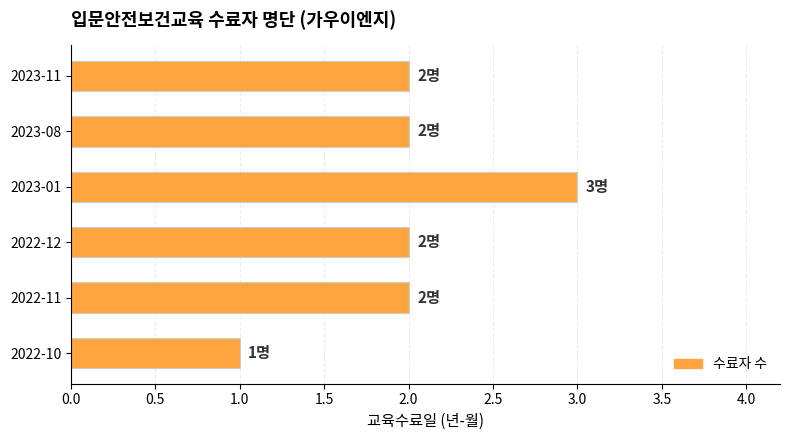

Reading bottom to top, list all the values displayed in this chart.

2022-10=1	2022-11=2	2022-12=2	2023-01=3	2023-08=2	2023-11=2